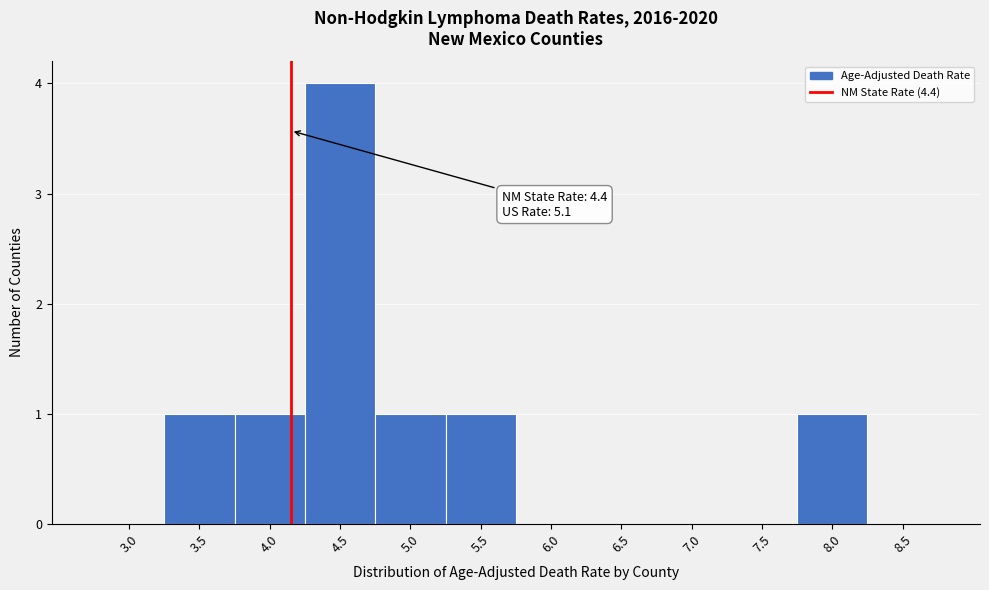

Reading left to right, extract all data points from this chart.

3.0=0	3.5=1	4.0=1	4.5=4	5.0=1	5.5=1	6.0=0	6.5=0	7.0=0	7.5=0	8.0=1	8.5=0